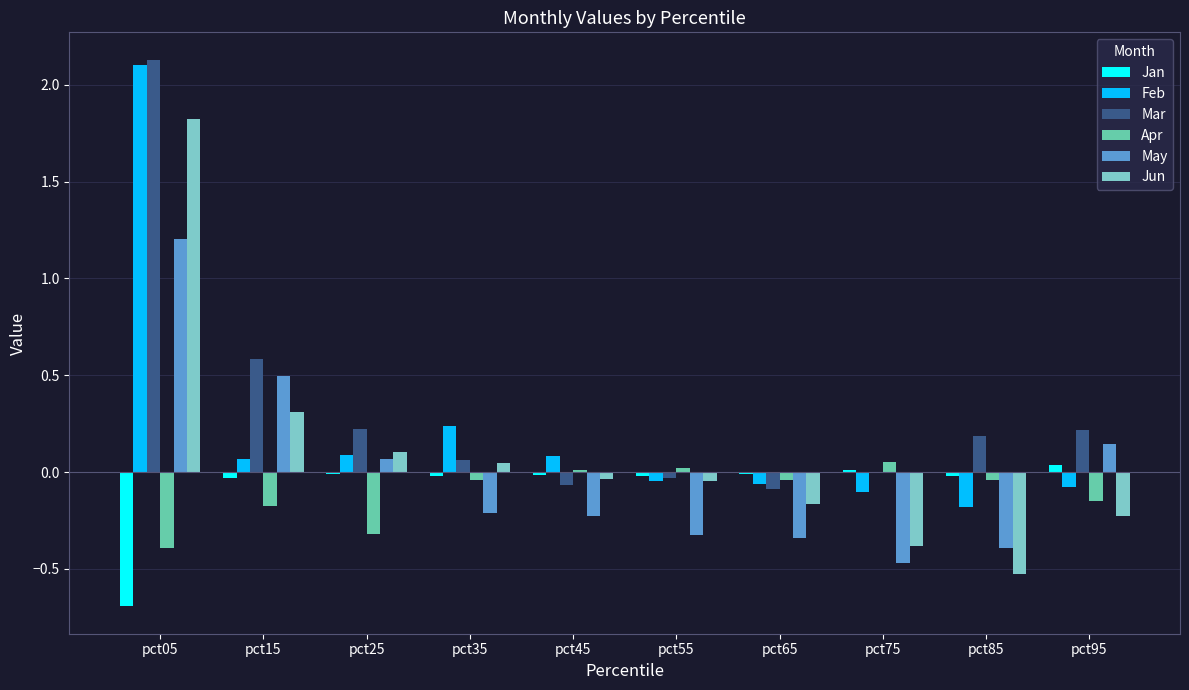

Is it true that Feb equals 0.2 at pct35?

True